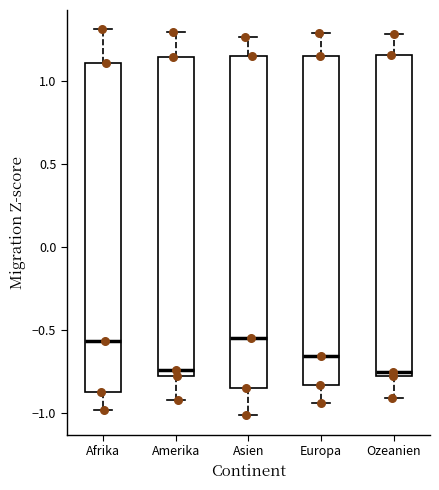

Reading left to right, transcribe this box plot: for each box, give where its median line is, the range the box spans, and where its two whiskers end, as read against the y-axis. The values are not printed on the chart, so give them approximately, as read against the axis.

Afrika: median -0.55, box -0.85 to 1.10, whiskers -1.00 to 1.30
Amerika: median -0.75, box -0.80 to 1.15, whiskers -0.90 to 1.30
Asien: median -0.55, box -0.85 to 1.15, whiskers -1.00 to 1.25
Europa: median -0.65, box -0.85 to 1.15, whiskers -0.95 to 1.30
Ozeanien: median -0.75, box -0.80 to 1.15, whiskers -0.90 to 1.30